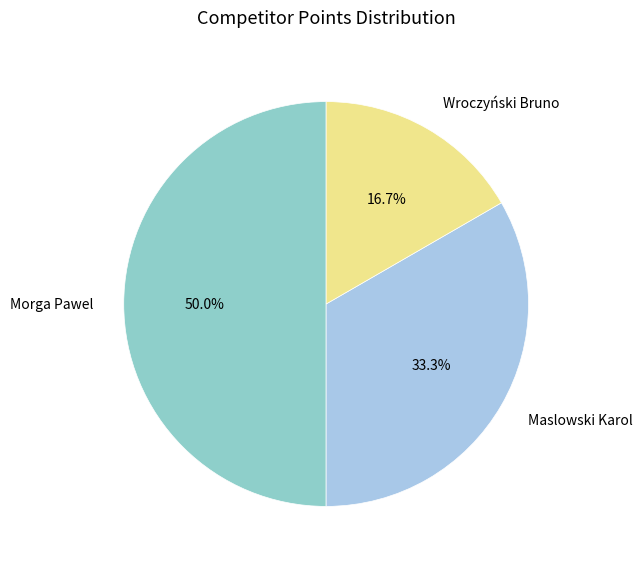

To the nearest percent, what portion does Maslowski Karol represent?

33%